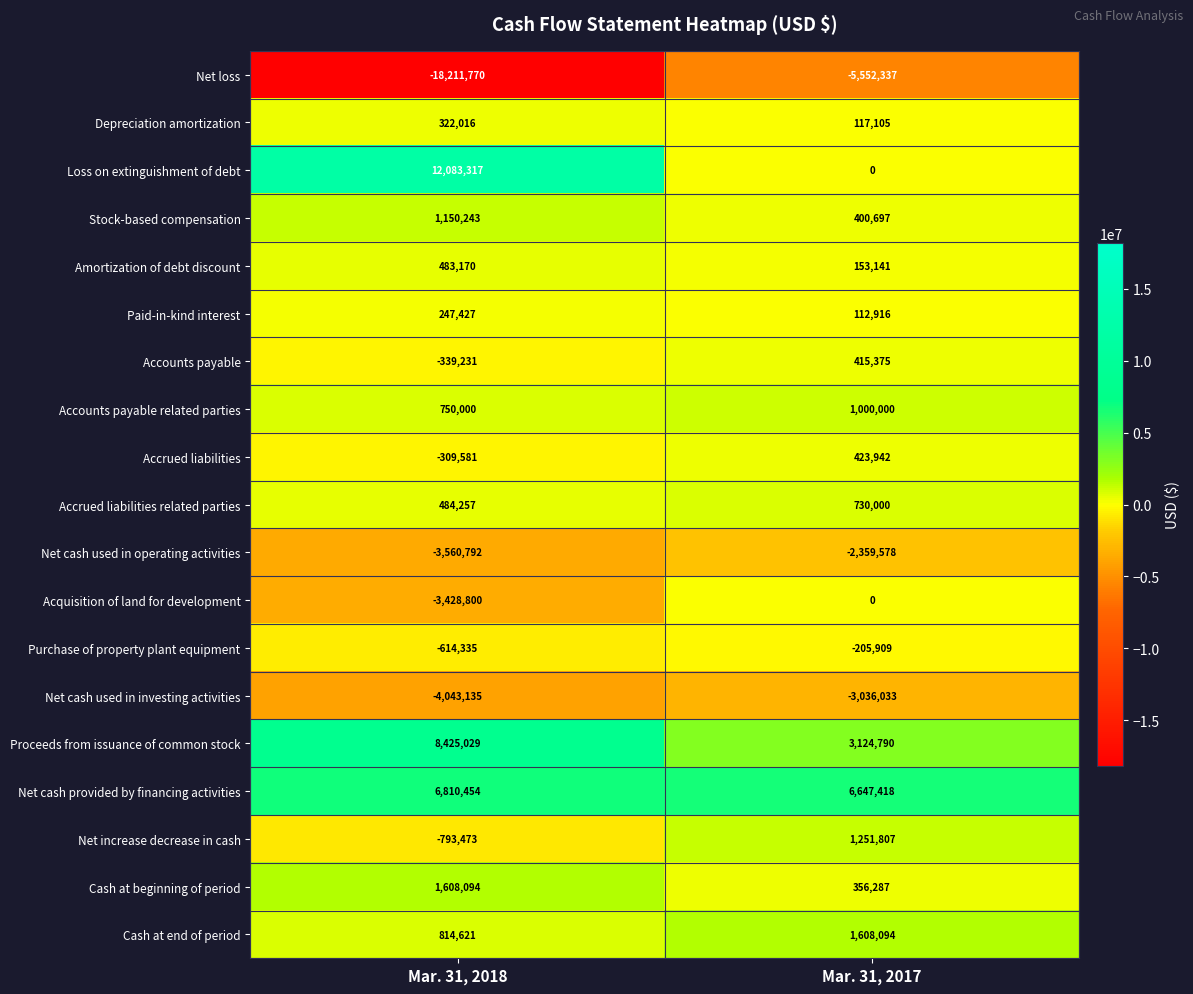

Which series has the largest range (max minus min)?

Net loss